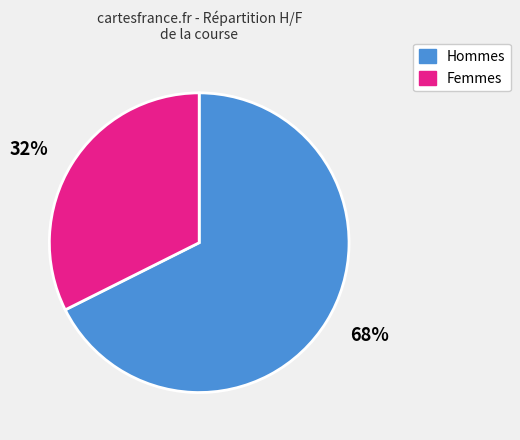

Rank the categories by value from highest to lowest.

68%, 32%